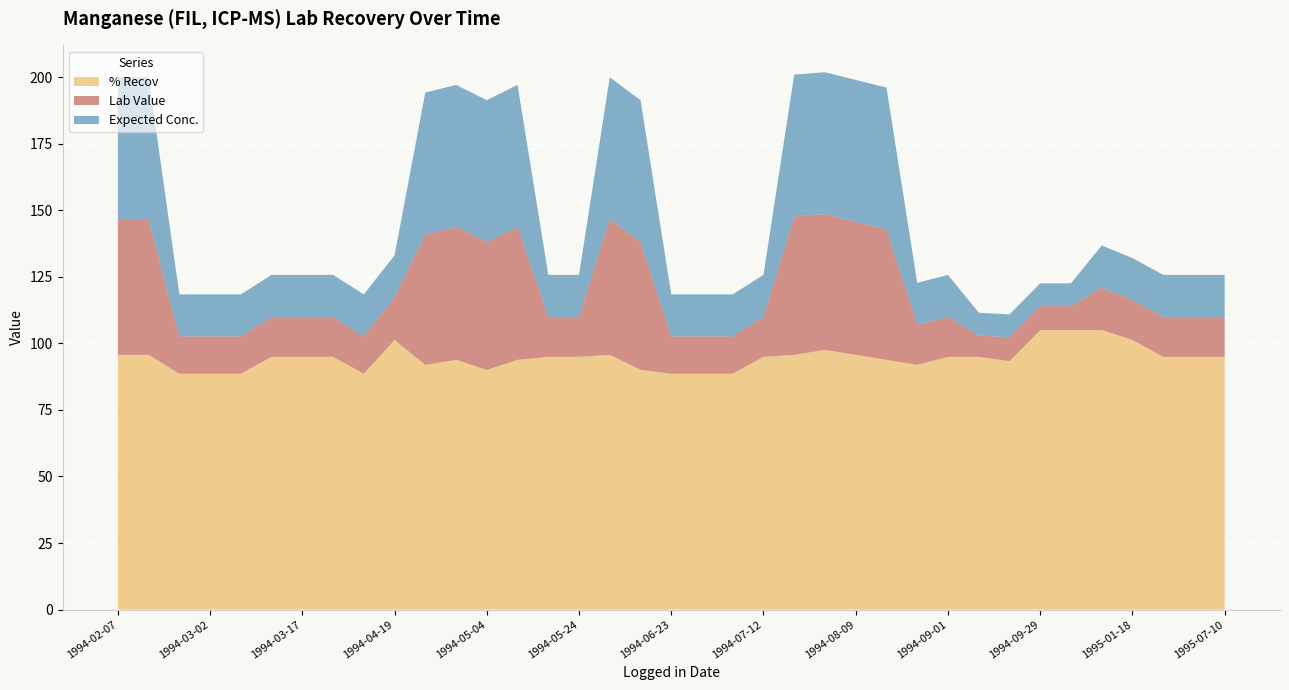

Reading right to left, transcribe all the data shown in this chart.

% Recov: 94.9	94.9	94.9	101.3	105.0	105.0	105.0	93.3	94.9	94.9	91.9	93.8	95.7	97.6	95.7	94.9	88.6	88.6	88.6	90.1	95.7	94.9	94.9	93.8	90.1	93.8	91.9	101.3	88.6	94.9	94.9	94.9	88.6	88.6	88.6	95.7	95.7
Lab Value: 15.0	15.0	15.0	15.0	16.0	9.0	9.0	9.0	8.0	15.0	15.0	49.0	50.0	51.0	52.0	15.0	14.0	14.0	14.0	48.0	51.0	15.0	15.0	50.0	48.0	50.0	49.0	16.0	14.0	15.0	15.0	15.0	14.0	14.0	14.0	51.0	51.0
Expected Conc.: 15.8	15.8	15.8	15.8	15.8	8.6	8.6	8.6	8.6	15.8	15.8	53.3	53.3	53.3	53.3	15.8	15.8	15.8	15.8	53.3	53.3	15.8	15.8	53.3	53.3	53.3	53.3	15.8	15.8	15.8	15.8	15.8	15.8	15.8	15.8	53.3	53.3